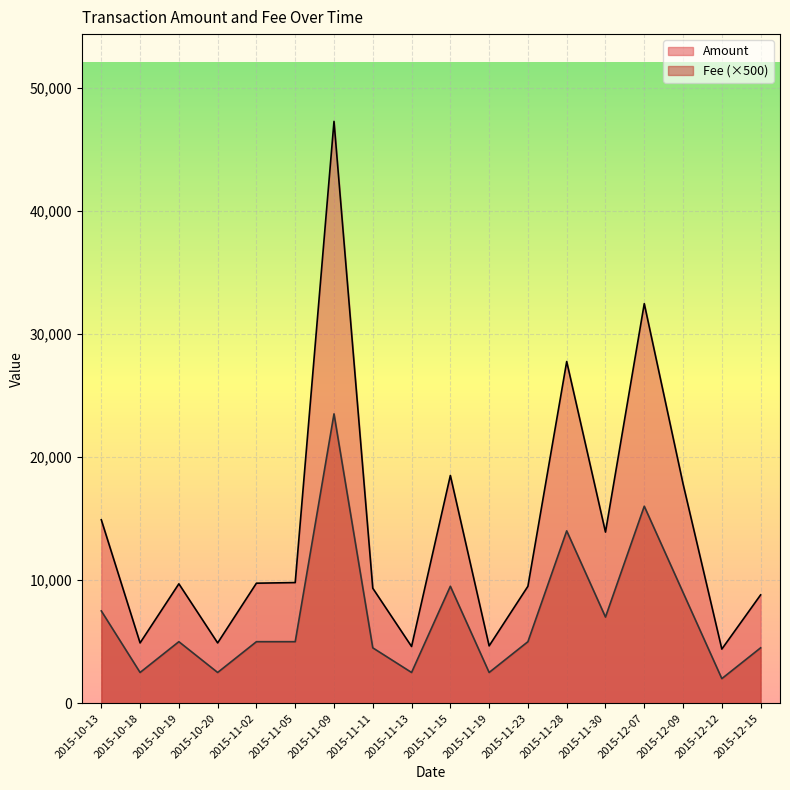

Where is Amount nearest to the value 25825?

2015-11-28